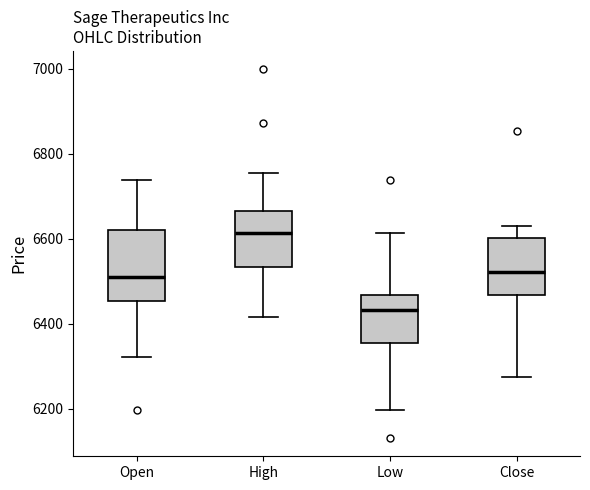

Which box's median line is the lowest?

Low